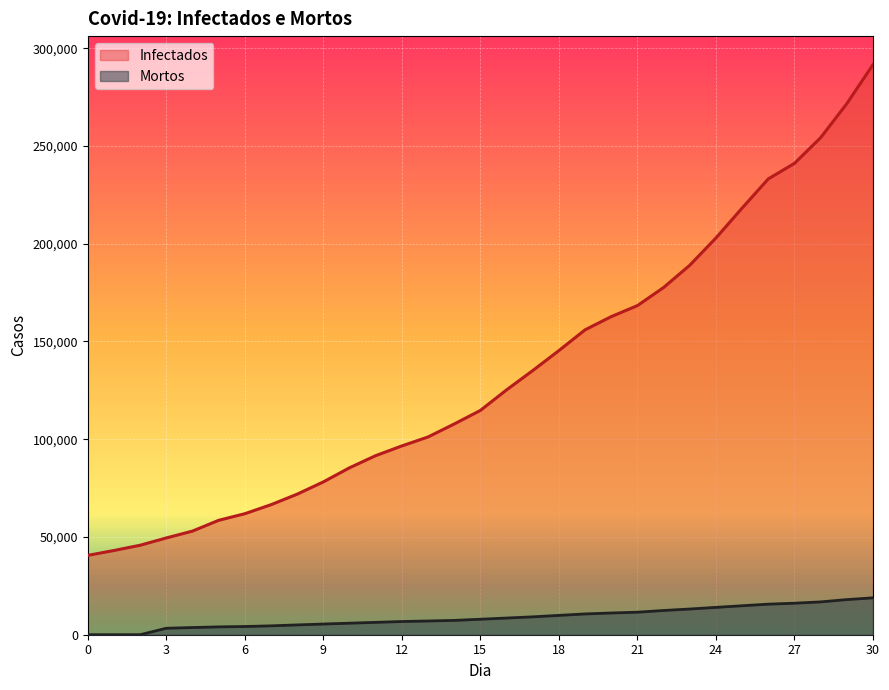

What is the difference between the Infectados values at 26 and 5?

174633